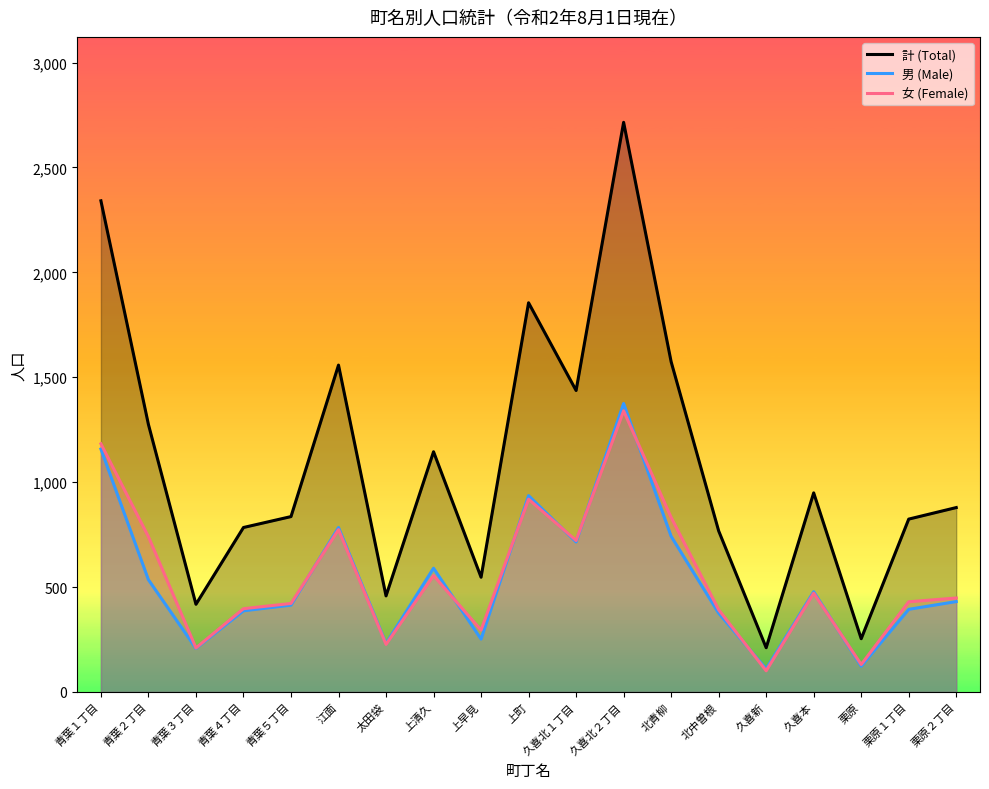

What is the total value across all series at 上早見?

1094